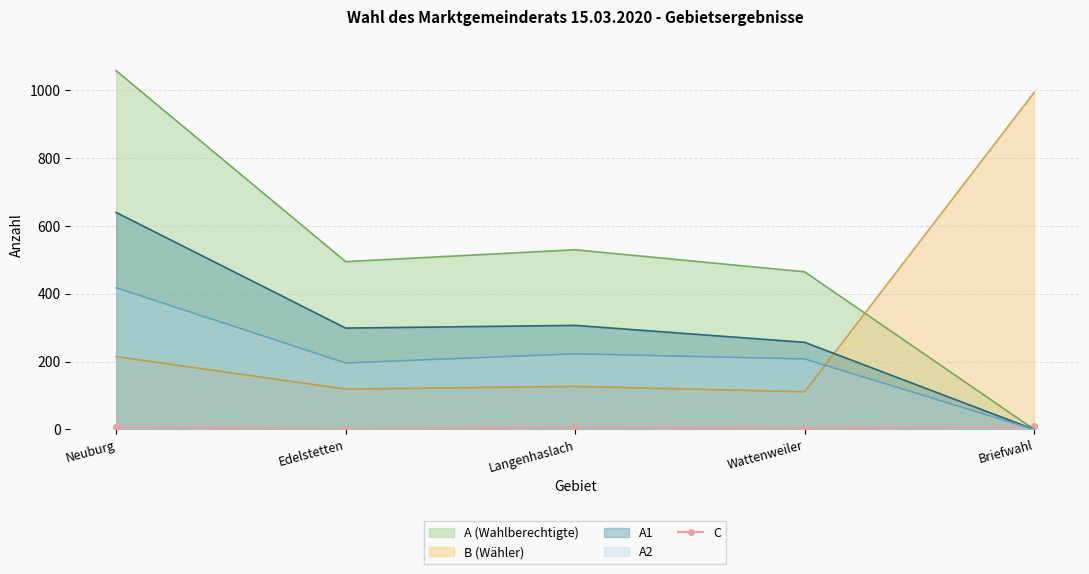

The value of A (Wahlberechtigte) at Edelstetten is 495. True or false?

True